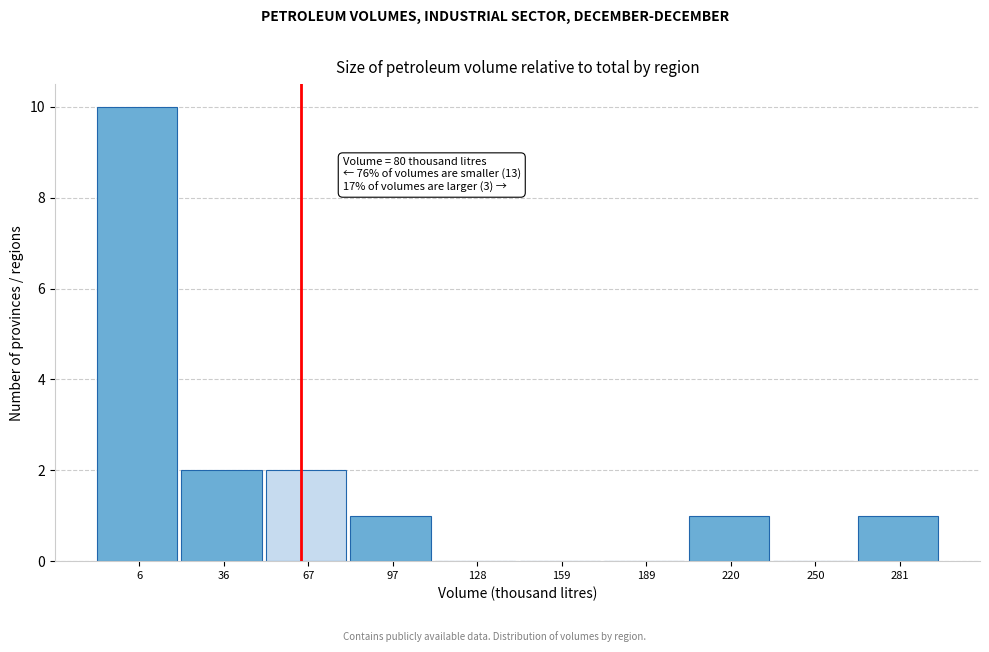

Reading left to right, what are all the values shown in this chart?

6=10	36=2	67=2	97=1	128=0	159=0	189=0	220=1	250=0	281=1